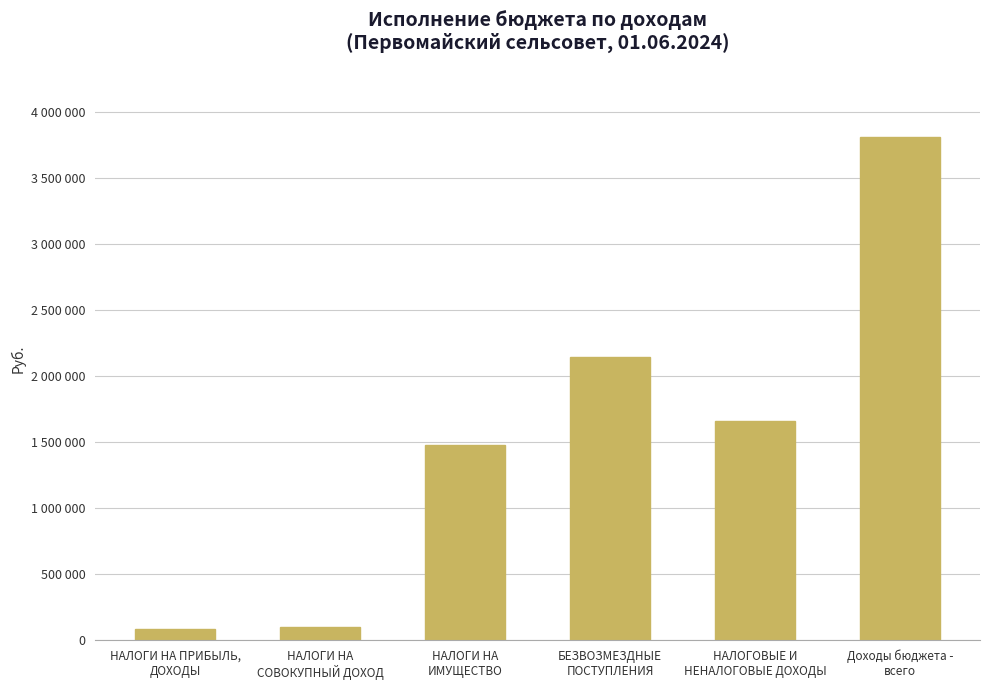

Is it true that the value at НАЛОГОВЫЕ И
НЕНАЛОГОВЫЕ ДОХОДЫ is 434631?

False